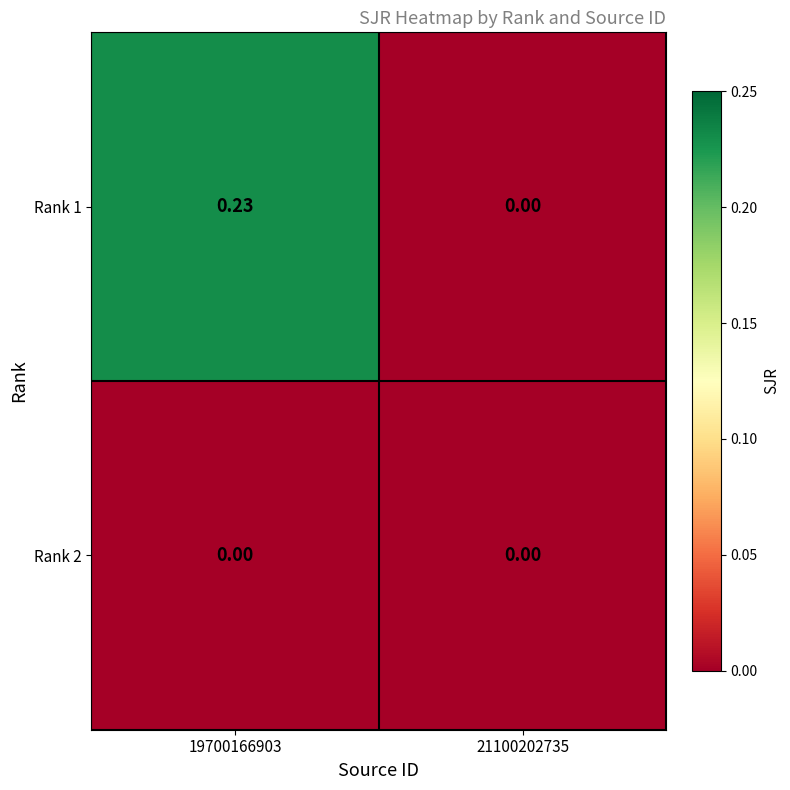

Between 21100202735 and 19700166903, which is larger?

19700166903